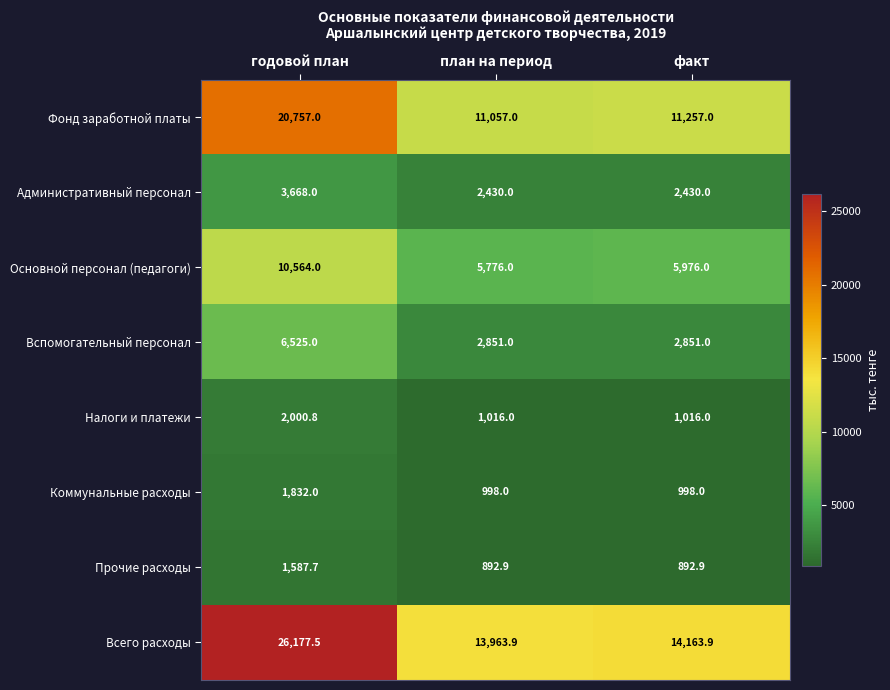

What is the average value of the Фонд заработной платы series?

14357.0